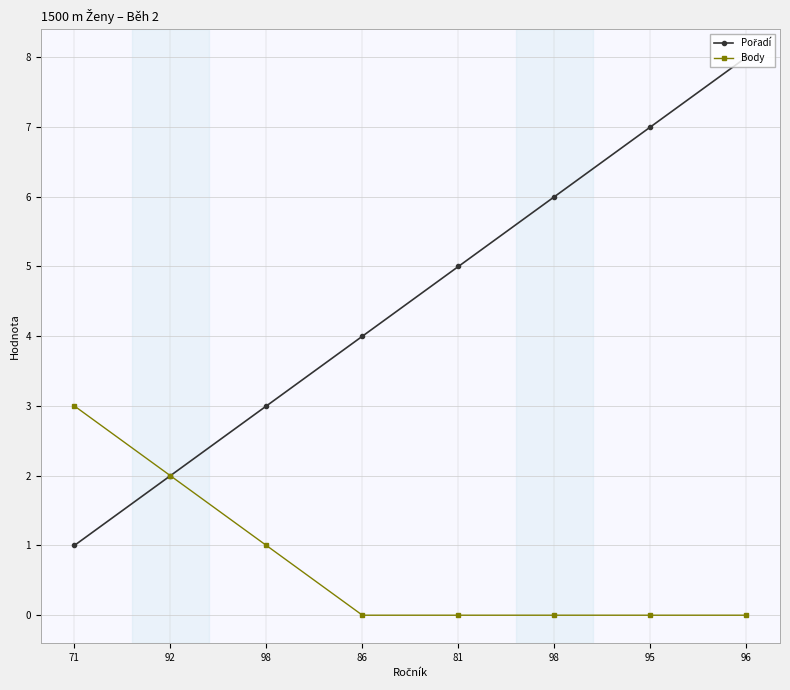

What is the label of the 2nd point from the left?

92